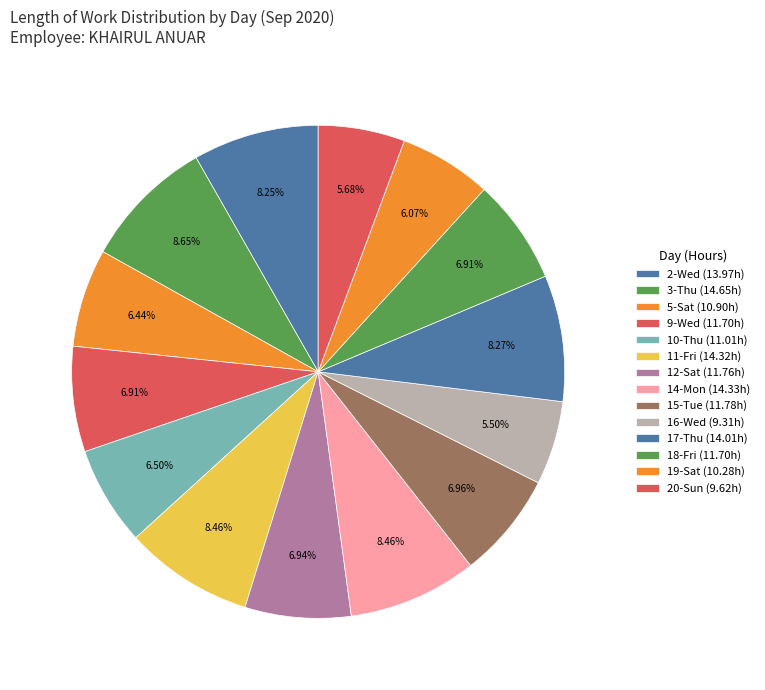

Count the number of slices in the pie.

14